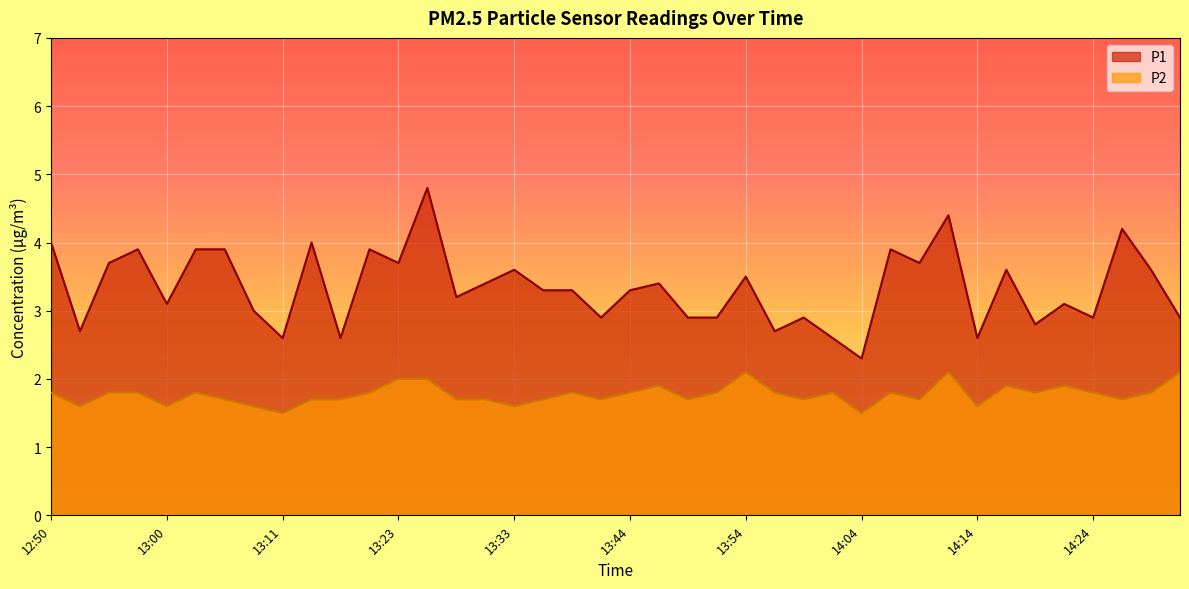

True or false: P2 and P1 intersect in this chart.

False